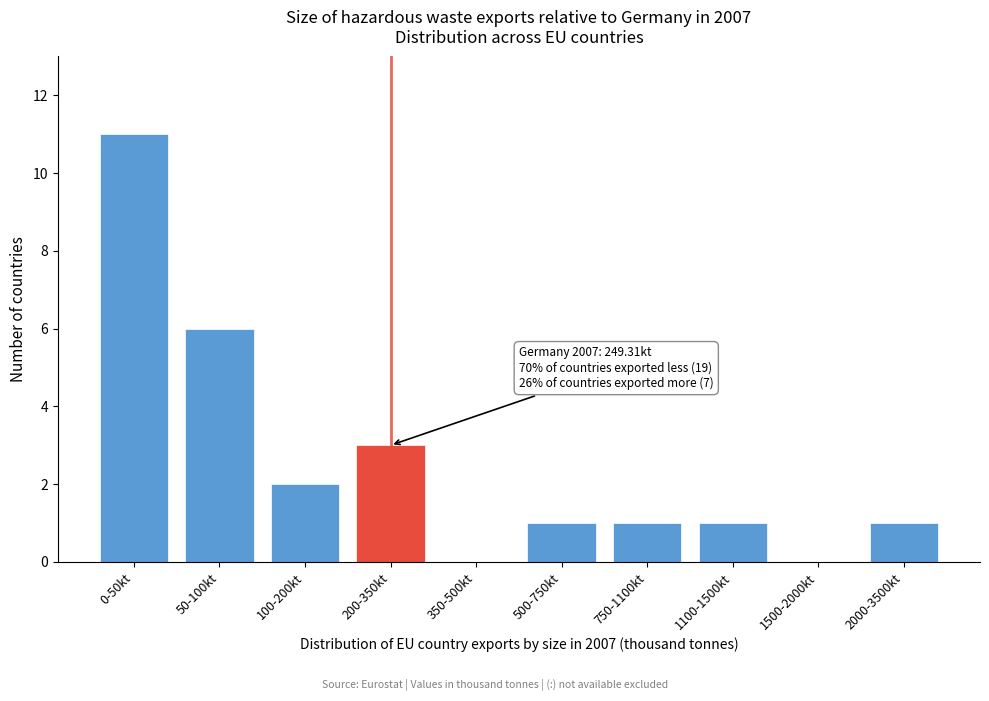

Reading right to left, transcribe all the data shown in this chart.

2000-3500kt=1	1500-2000kt=0	1100-1500kt=1	750-1100kt=1	500-750kt=1	350-500kt=0	200-350kt=3	100-200kt=2	50-100kt=6	0-50kt=11